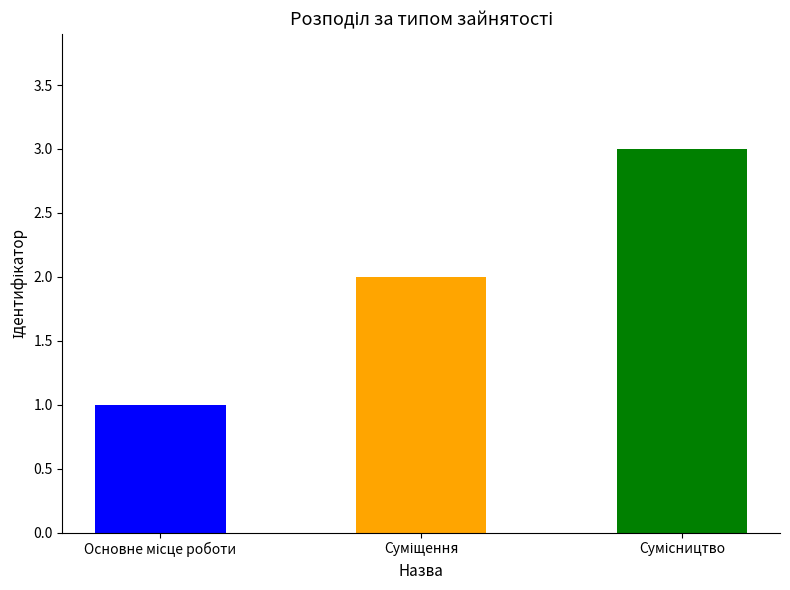

Count the number of values greater than 2.

1